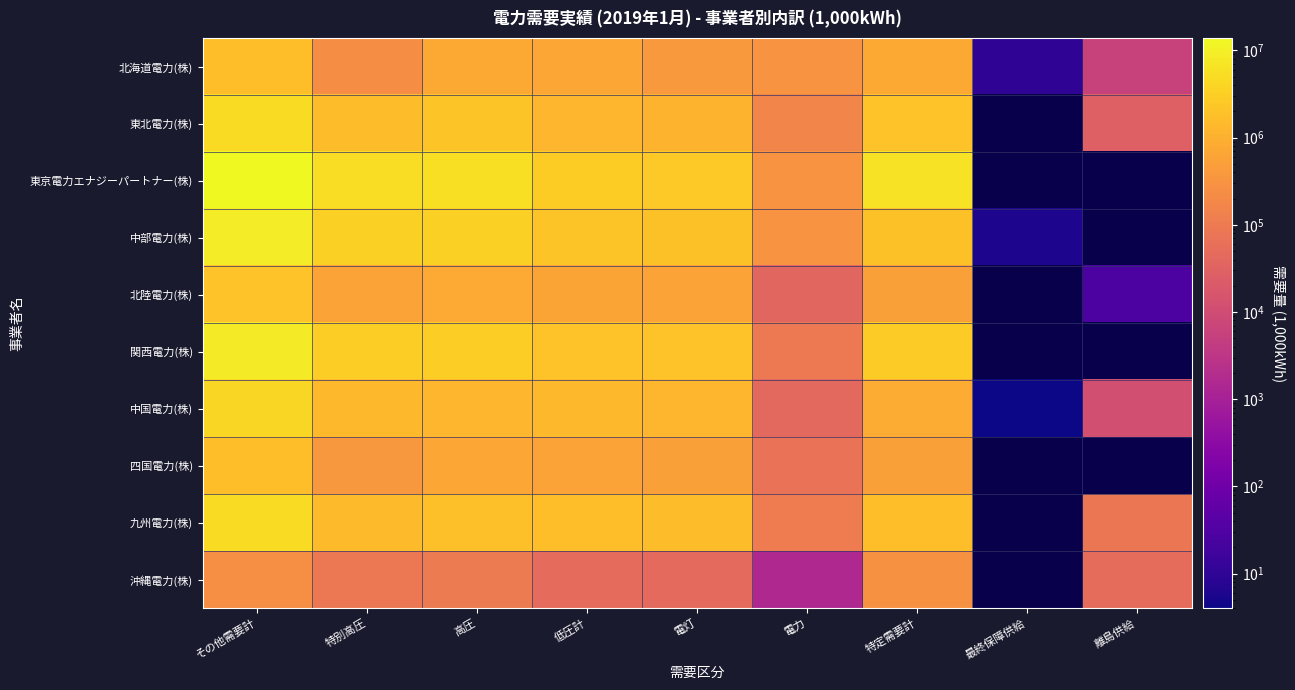

True or false: 中部電力(株) has a value of 2.8 at 最終保障供給.

False